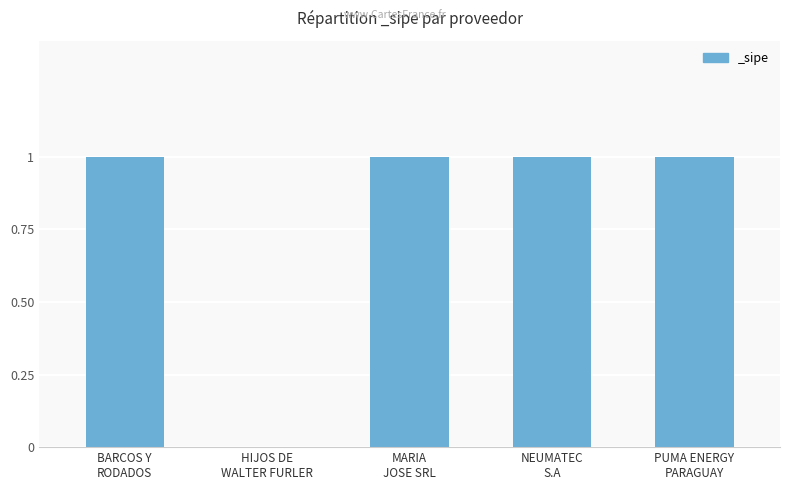

At which label is the value closest to 0?

HIJOS DE
WALTER FURLER